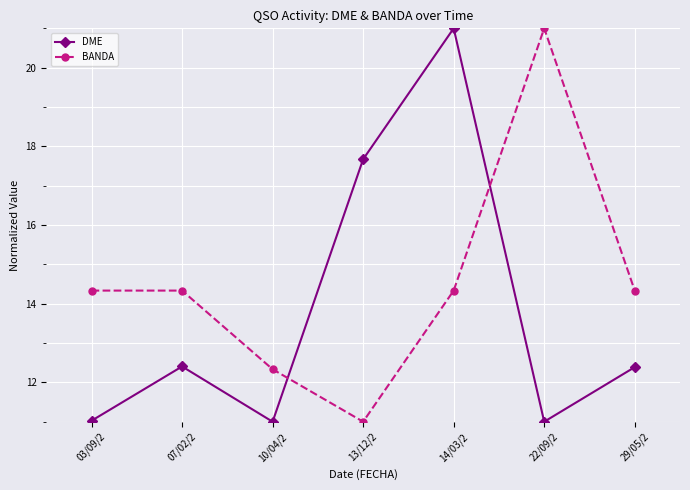

Which series has the widest spread of values?

DME